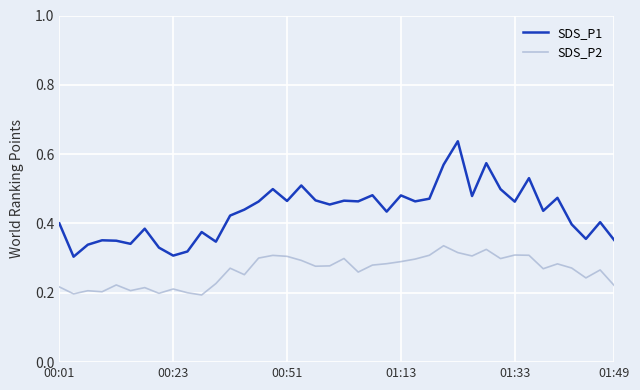

What is the difference between the second highest and minimum values in the SDS_P2 series?

0.1